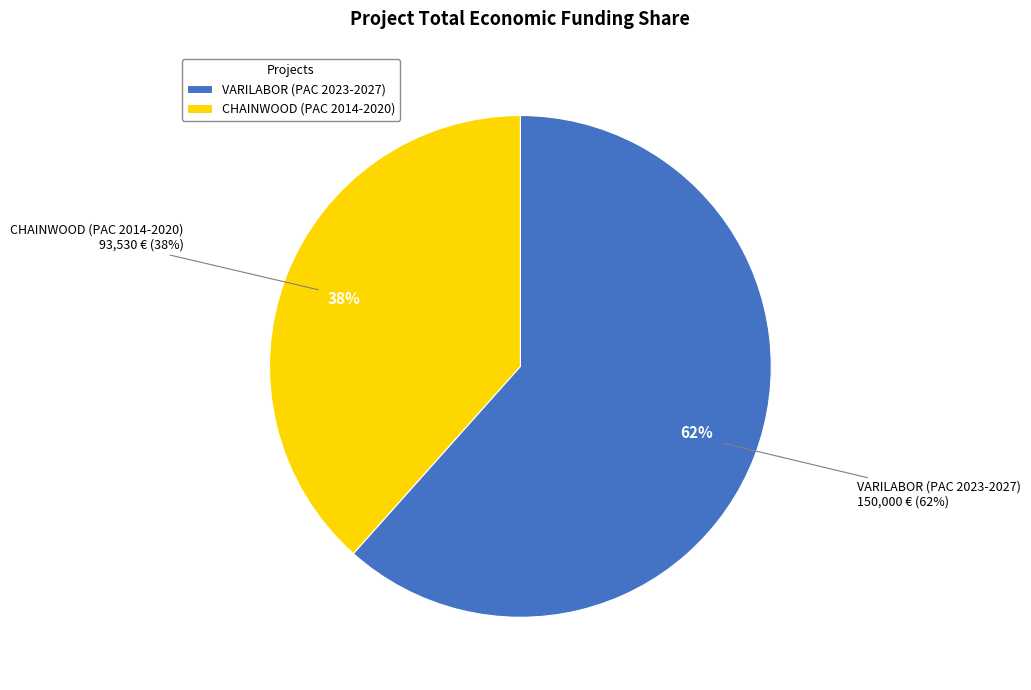

What is the change in value from VARILABOR (PAC 2023-2027) to CHAINWOOD (PAC 2014-2020)?

-56470